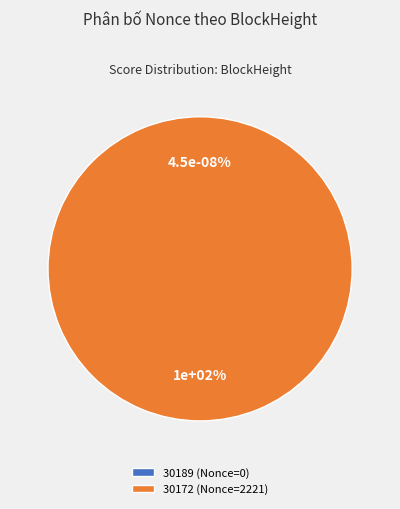

The 30172 slice represents 100% of the pie. True or false?

True